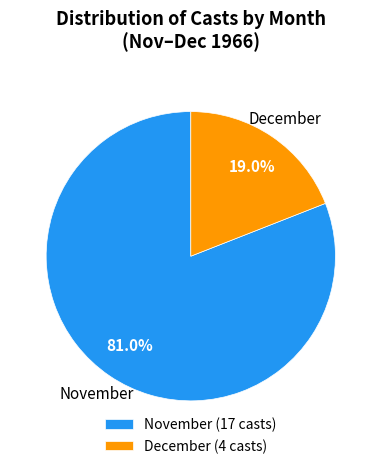

Which category has the biggest portion of the pie?

November (17 casts)